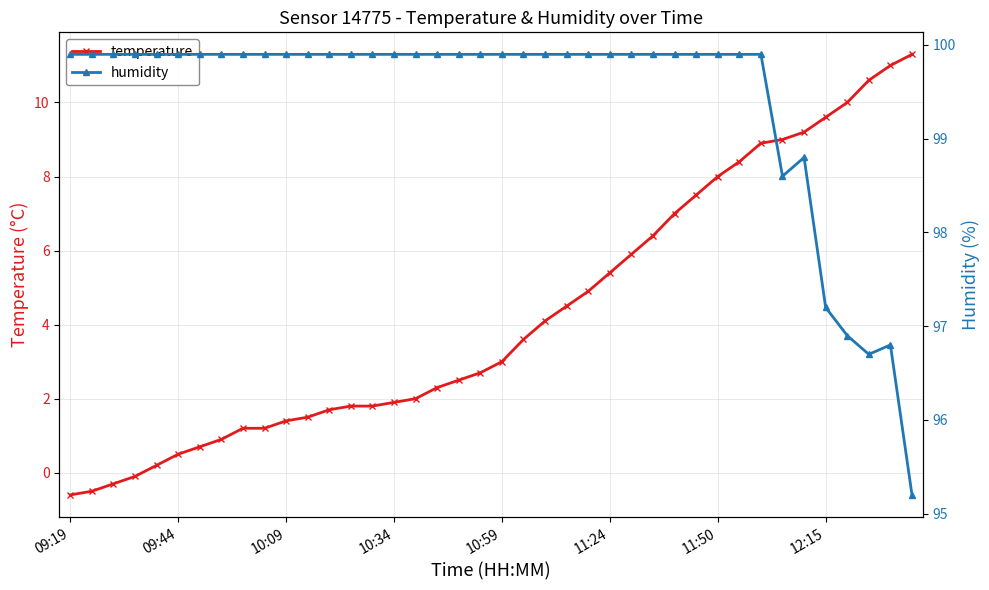

What is the minimum value for temperature?

-0.6